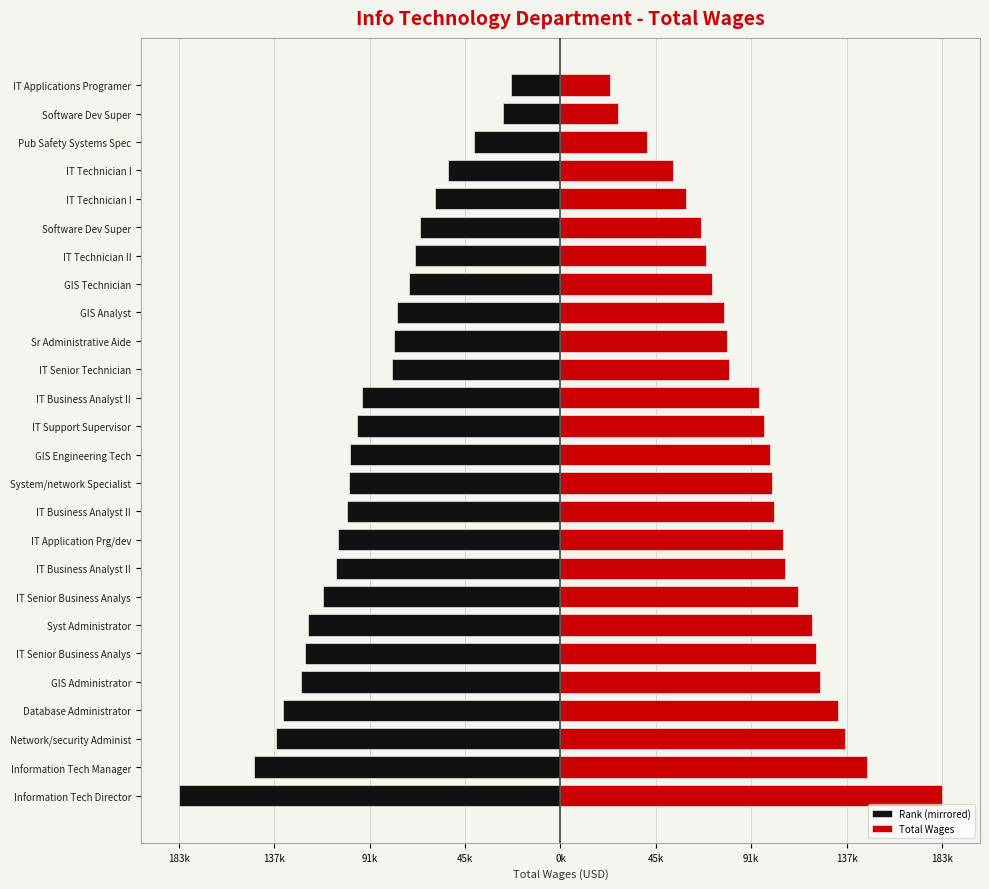

How many groups of bars are there?

26